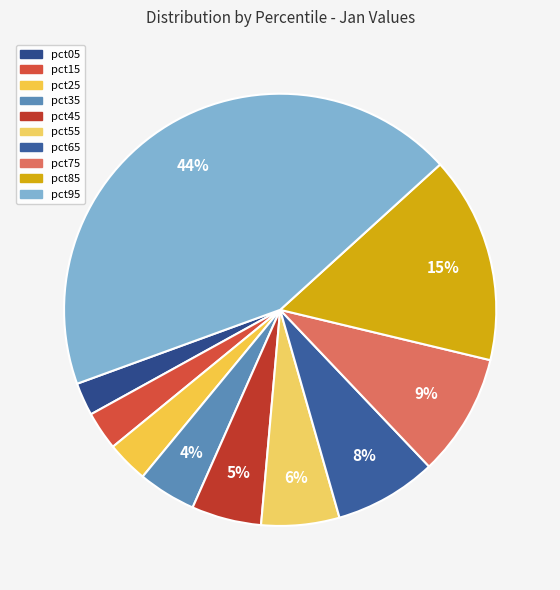

How many slices are in this pie chart?

10